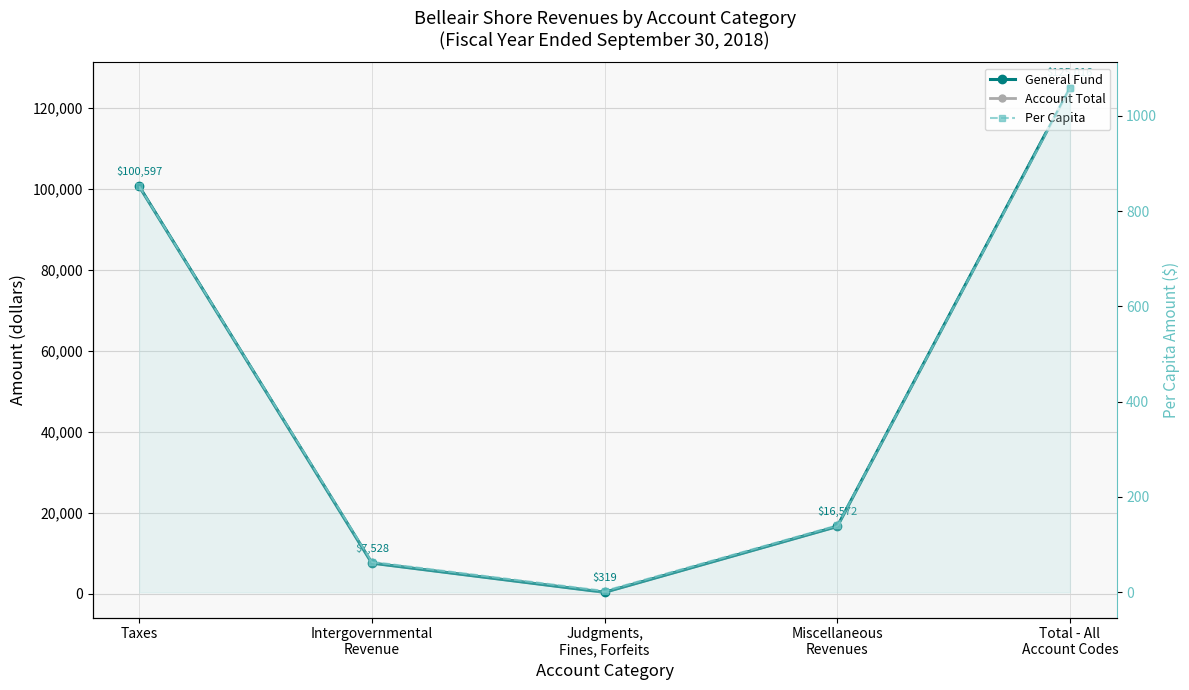

What is the lowest value of the Account Total series?

319.0